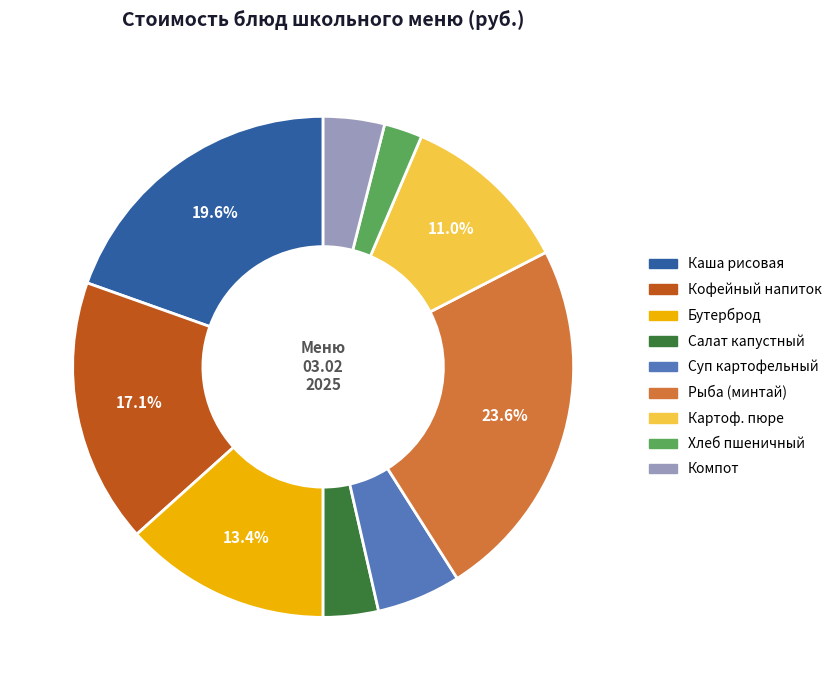

Is there a majority slice in this chart?

No